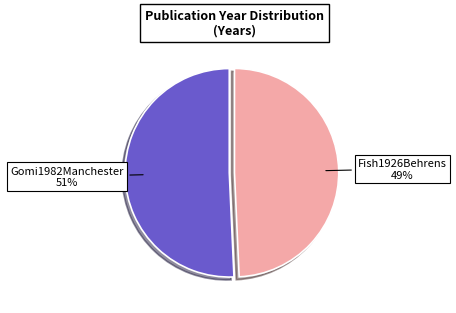

To the nearest percent, what percentage of the pie is Fish1926Behrens?

49%